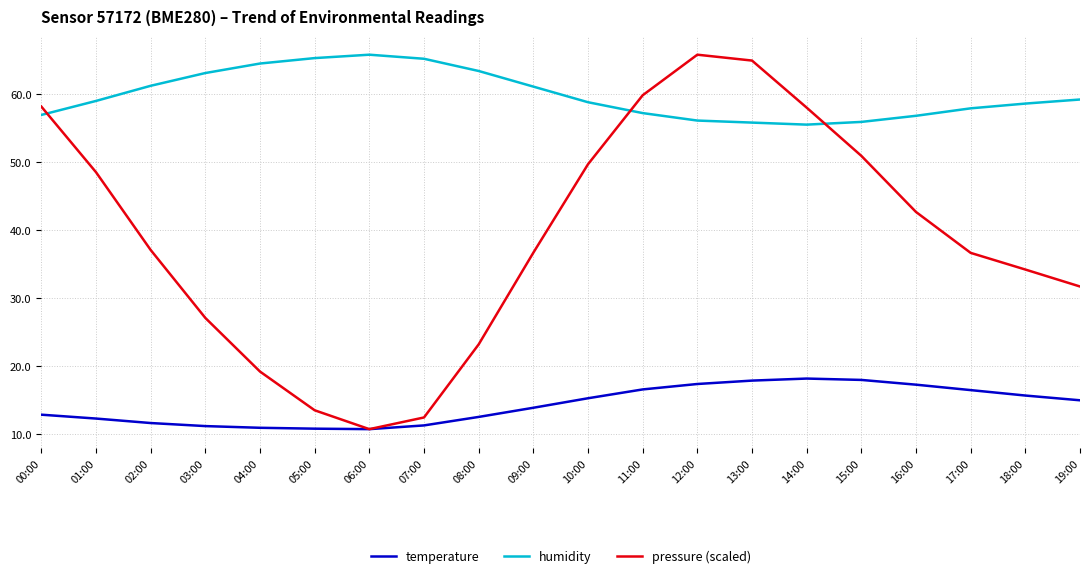

Is it true that pressure (scaled) equals 62.4 at 17:00?

False